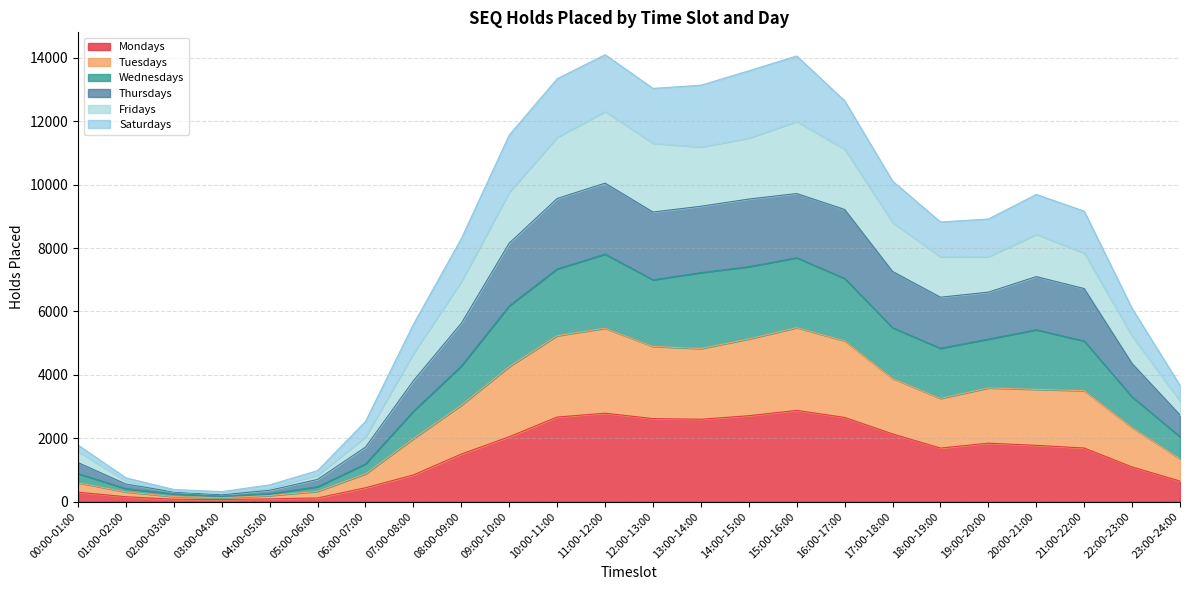

Does the chart display data point markers on the line(s)?

No